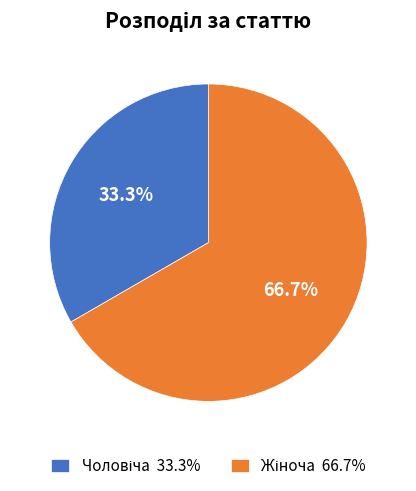

Is there any slice that represents more than half of the pie?

Yes